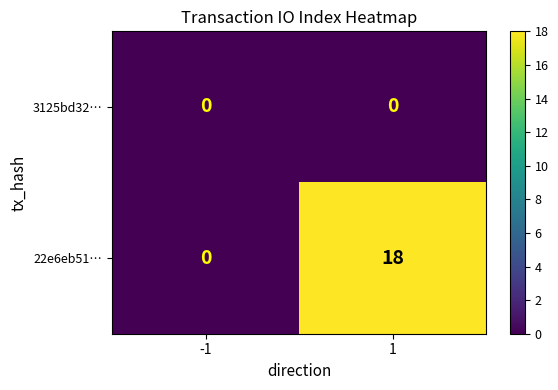

True or false: 22e6eb51… has a value of 0 at -1.

True